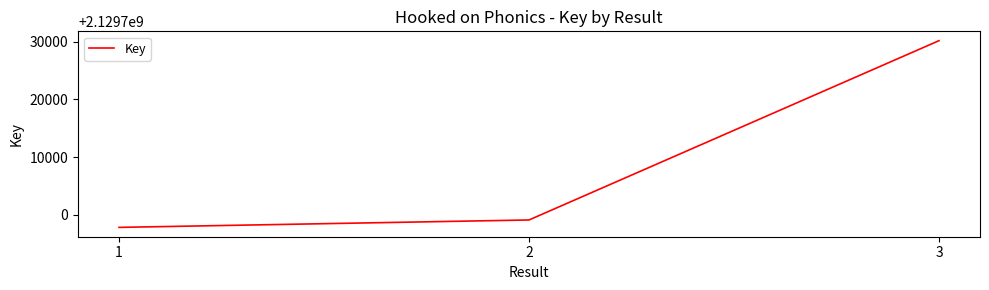

True or false: the data shows 2129697817 at 1.

True